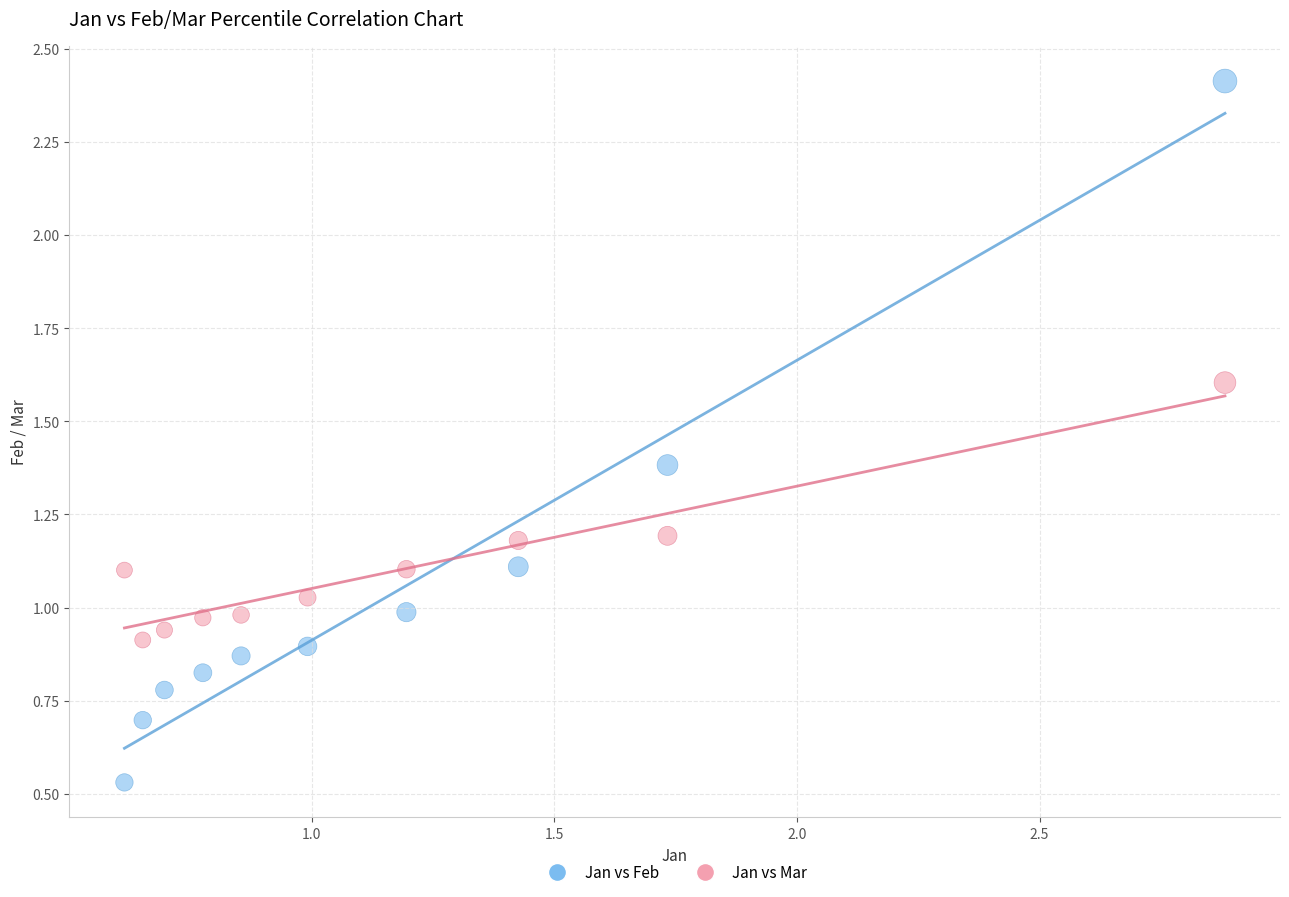

Which series has the largest Y range (max minus min)?

Jan vs Feb